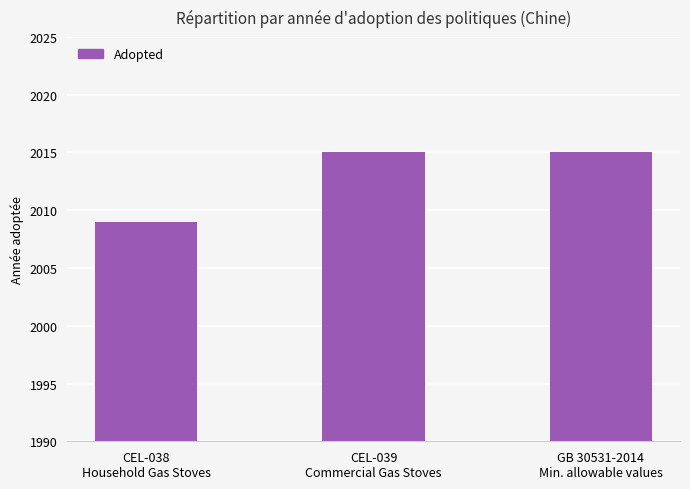

What is the sum of the values at CEL-038
Household Gas Stoves and GB 30531-2014
Min. allowable values?

4024